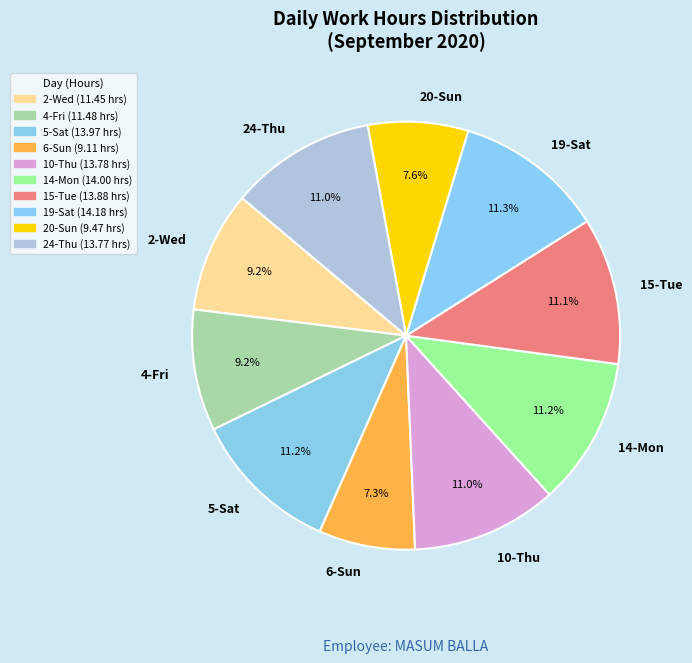

What is the ratio of the value at 14-Mon to the value at 20-Sun?

1.5